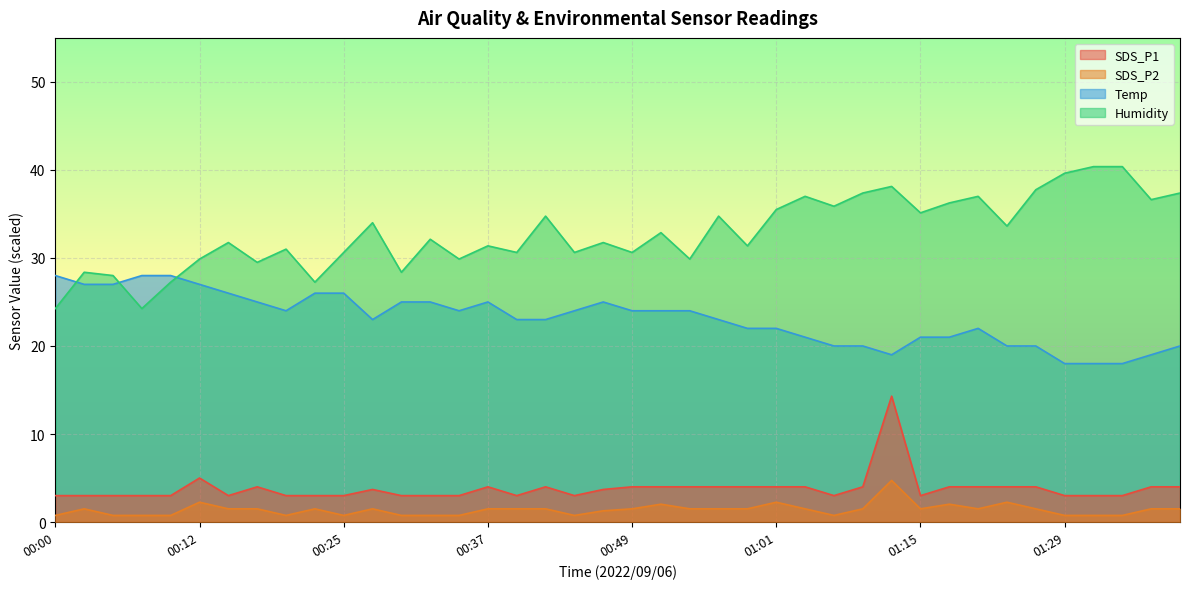

In SDS_P2, how many points are higher than both neighbors (excluding endpoints)?

9